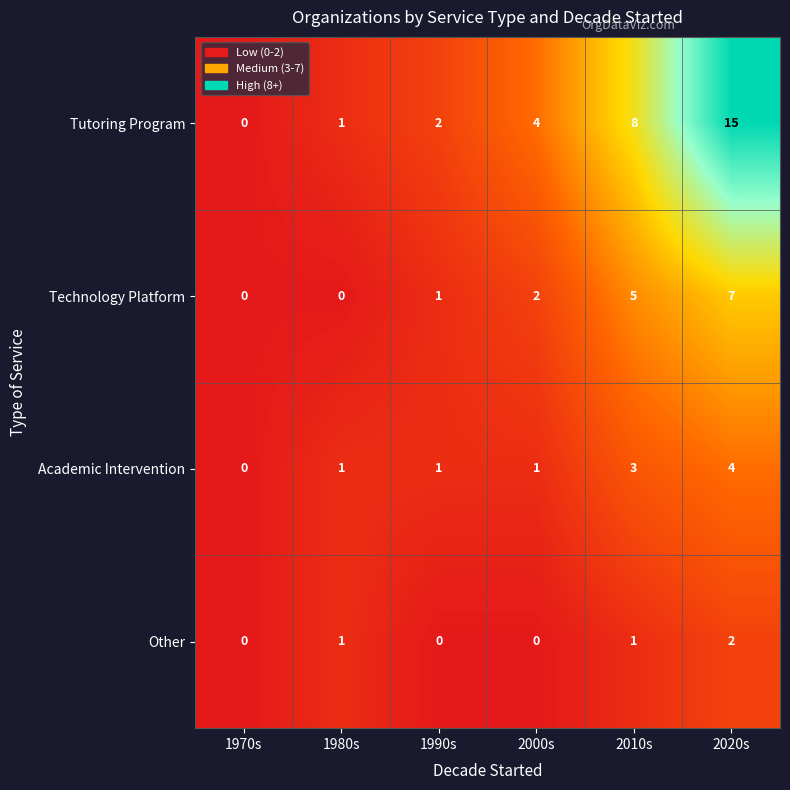

Rank the series by their average value, from lowest to highest.

Other, Academic Intervention, Technology Platform, Tutoring Program